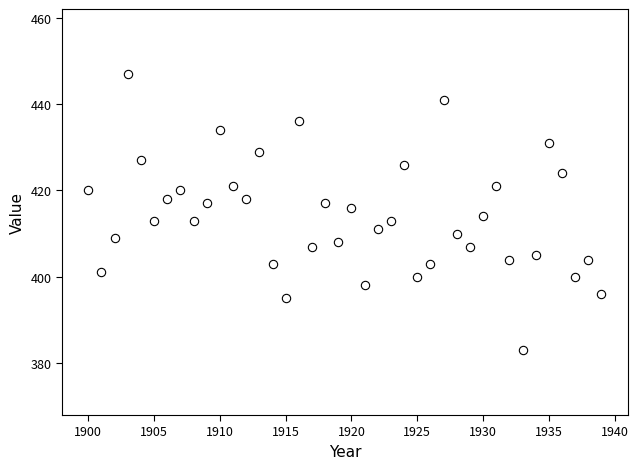

What is the range of Y values (max minus min)?

64